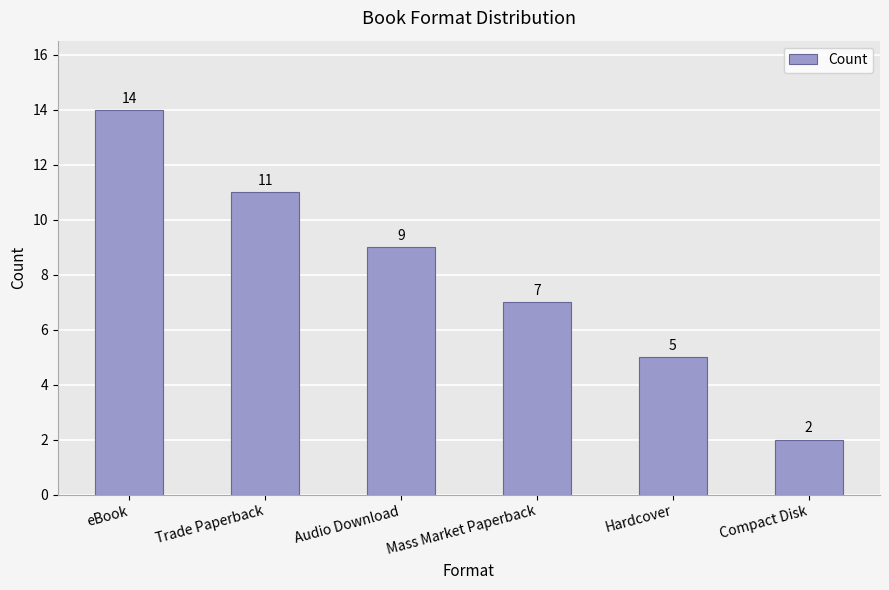

What is the difference between the maximum and second lowest values?

9